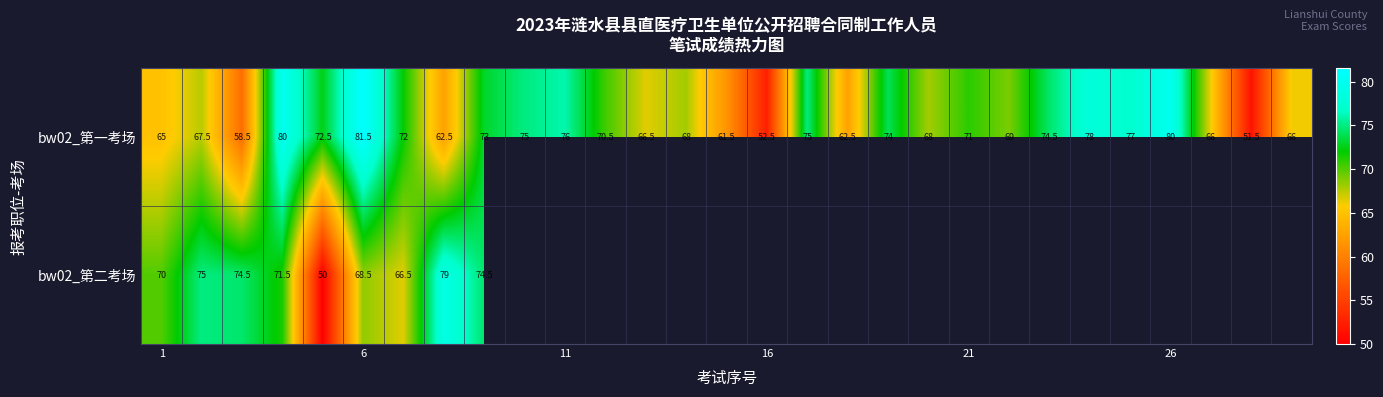

What is the difference between the highest and lowest values at 6?

13.0